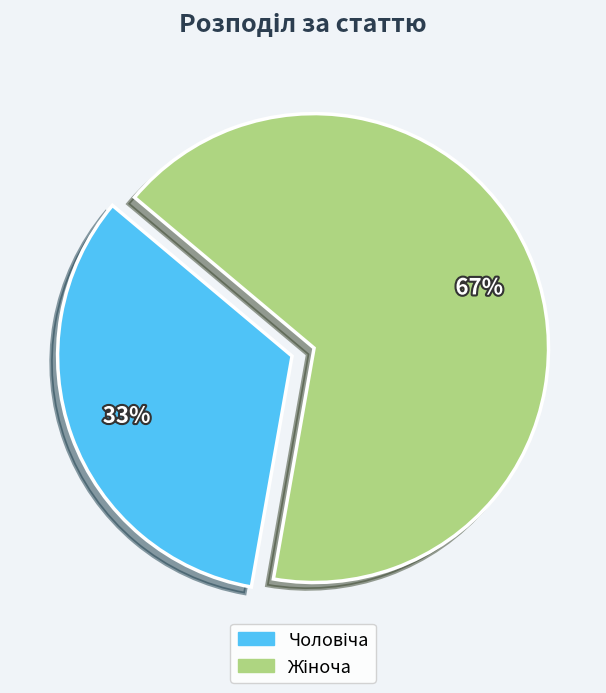

How many slices are in this pie chart?

2